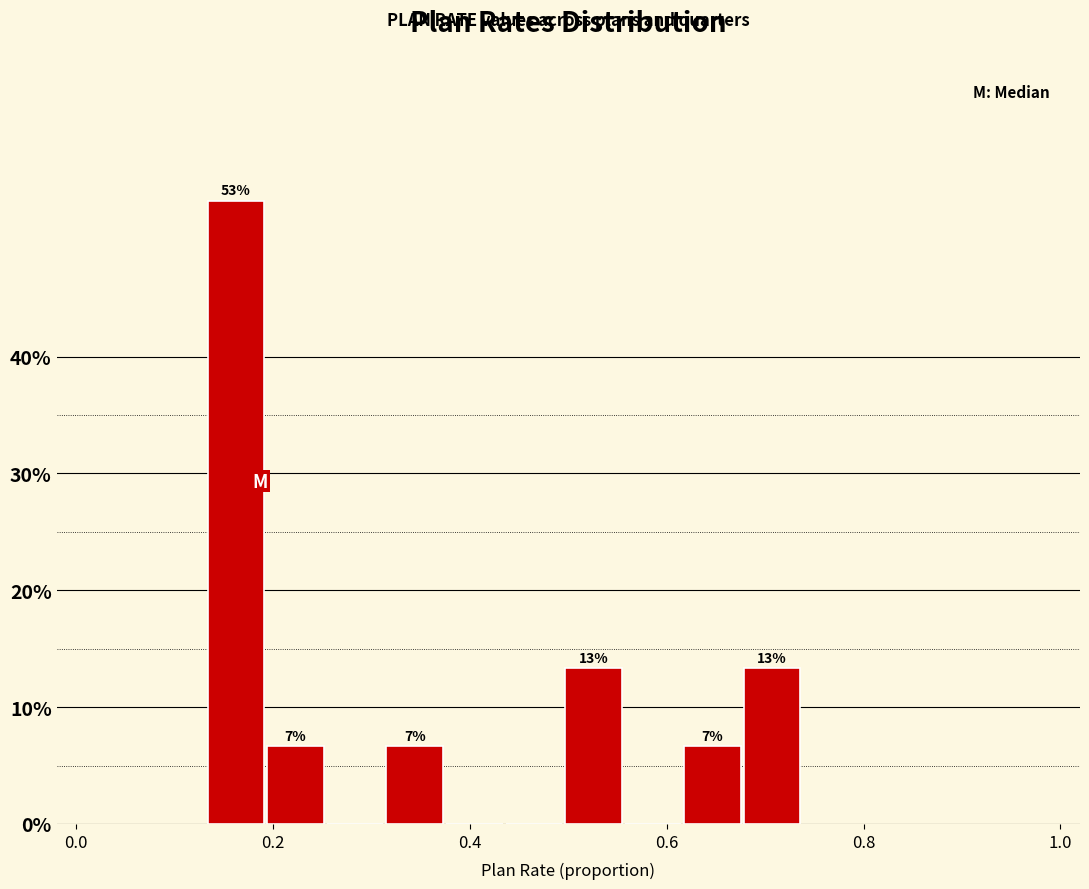

Around what value on the x-axis is the tallest bar? Give the approximate position of its centre, as read against the axis.

0.16